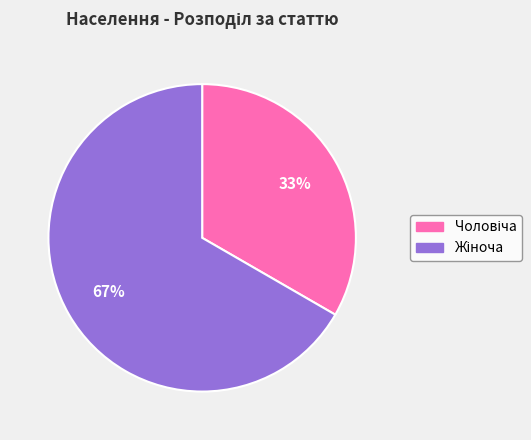

To the nearest percent, what is the average slice percentage?

50%